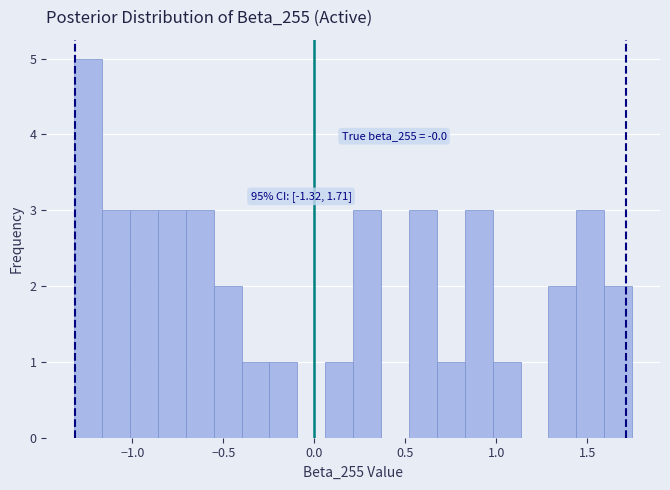

Read against the x-axis, roughly where is the centre of the tallest bar?

-1.25